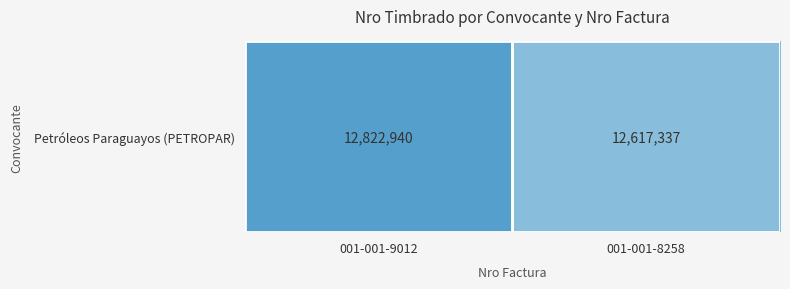

What is the sum of the values at 001-001-9012 and 001-001-8258?

25440277